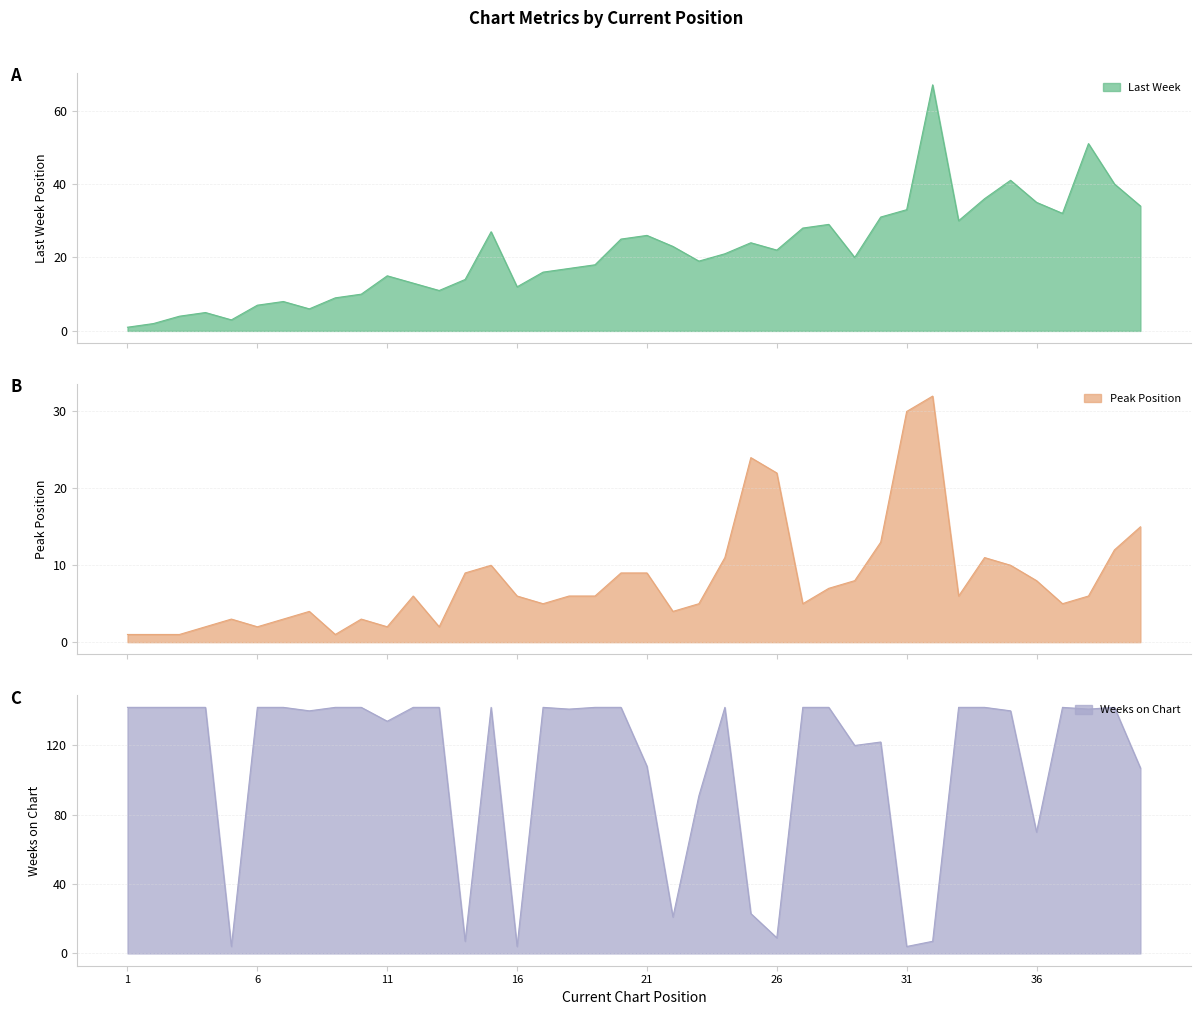

How many values in the Last Week series exceed 21?

19